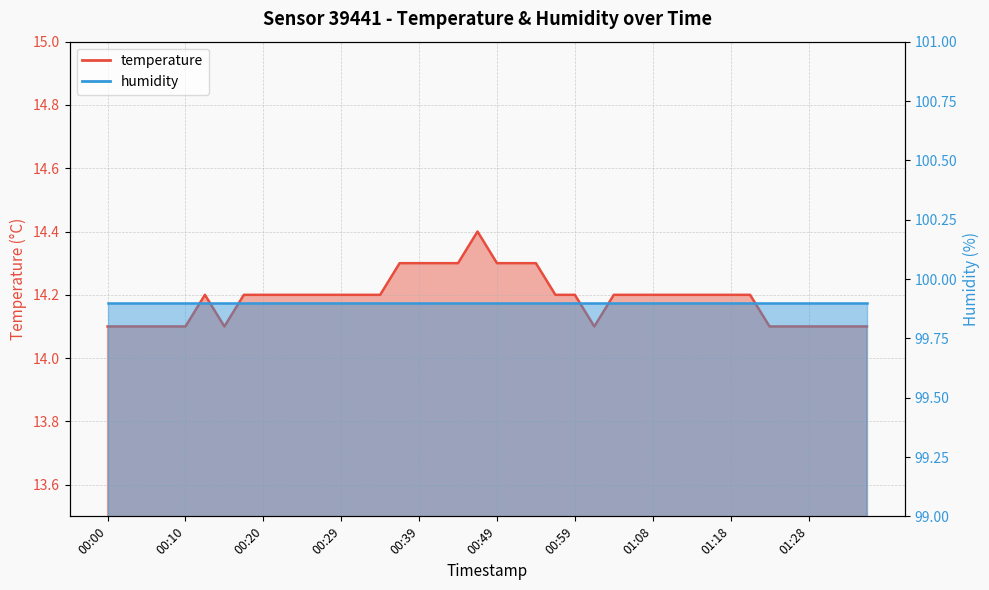

How many data points does each series have?

40